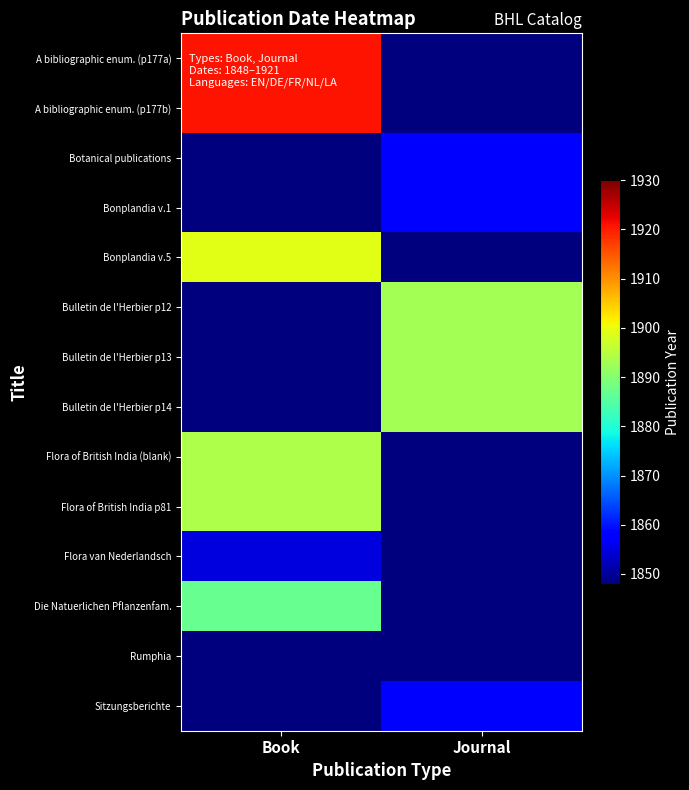

Which category has the lowest value across all series?

Journal